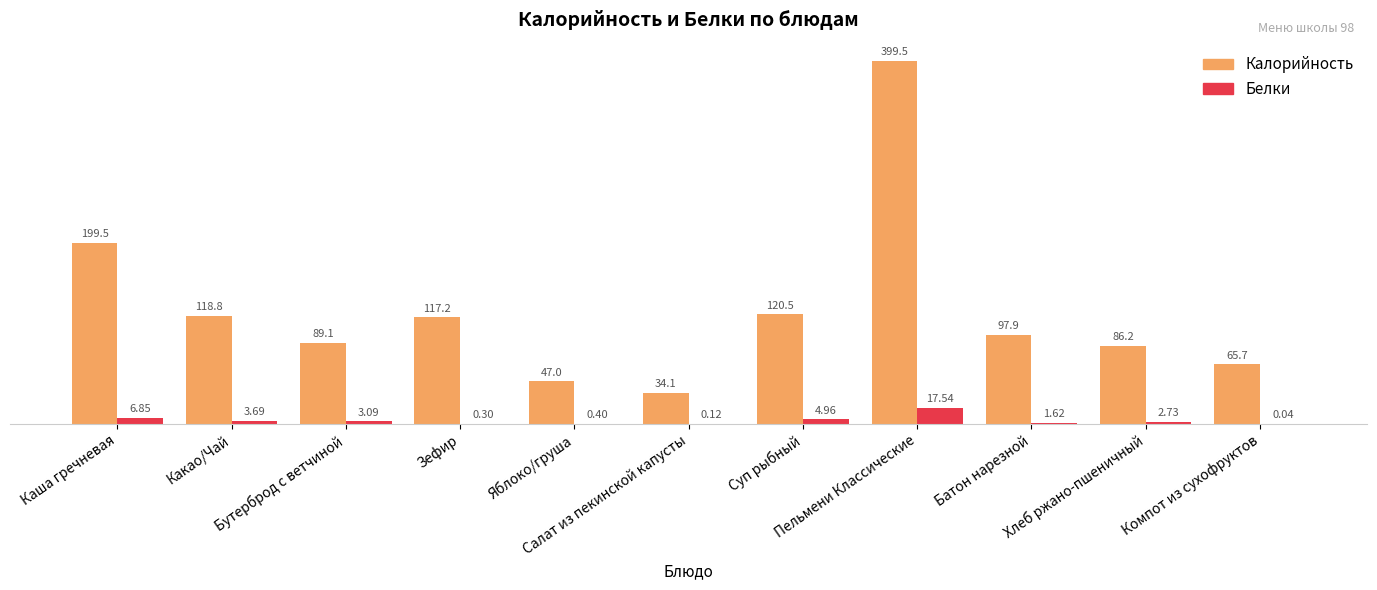

What are all the series names shown in the legend?

Калорийность, Белки